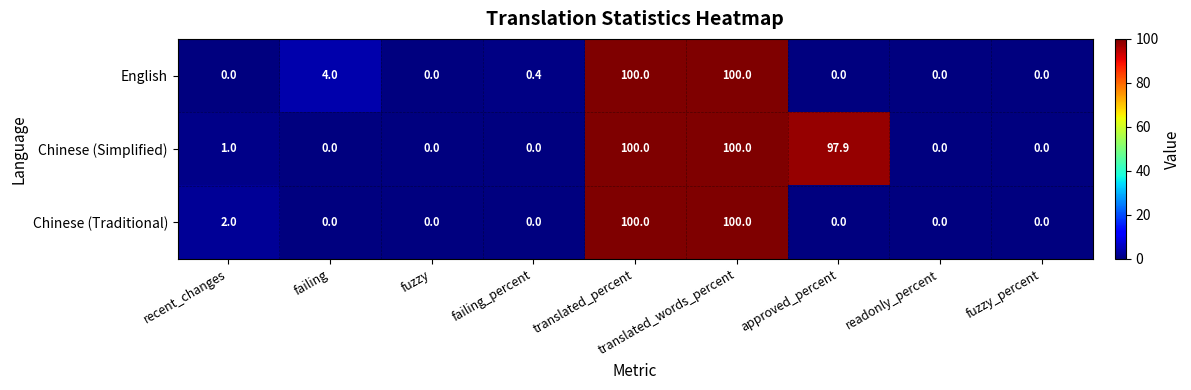

The value of English at approved_percent is 0.0. True or false?

True